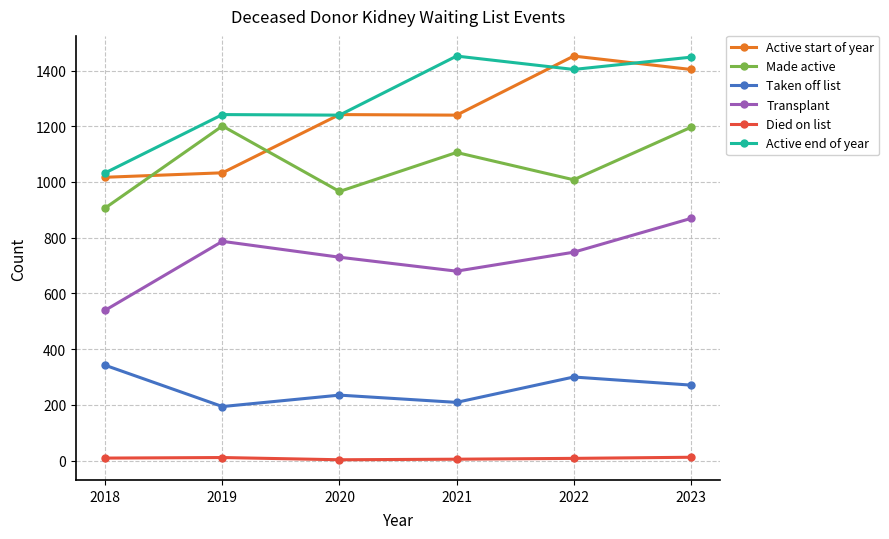

At which label does Made active first exceed 1106?

2019